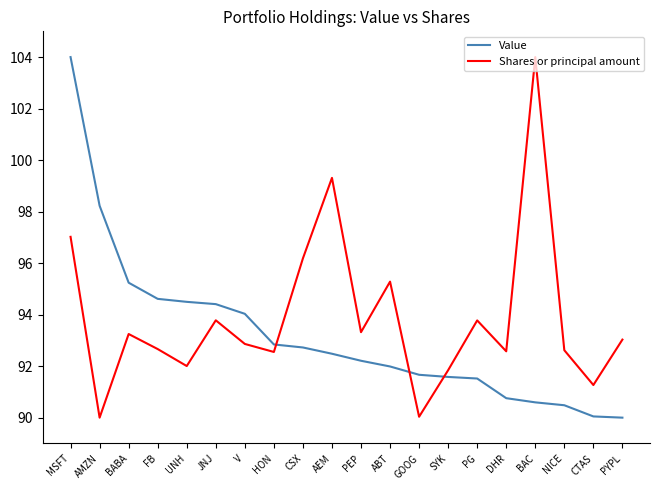

What is the spread (max minus min) of values at SYK?

0.3